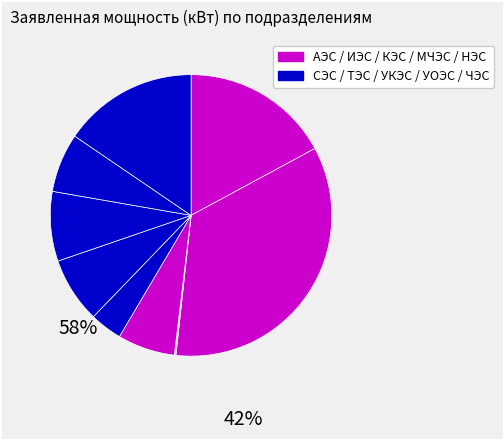

How many slices are in this pie chart?

10